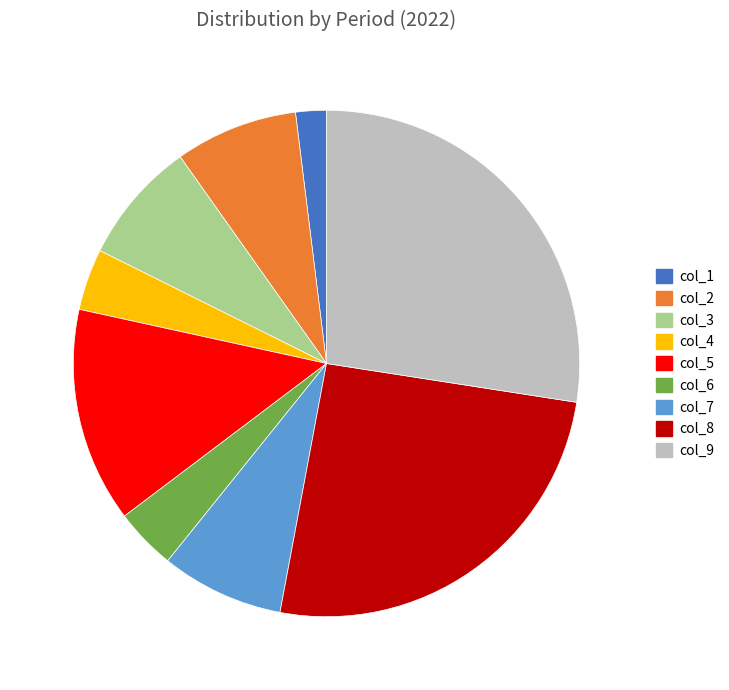

Is col_3 the majority of the pie?

No